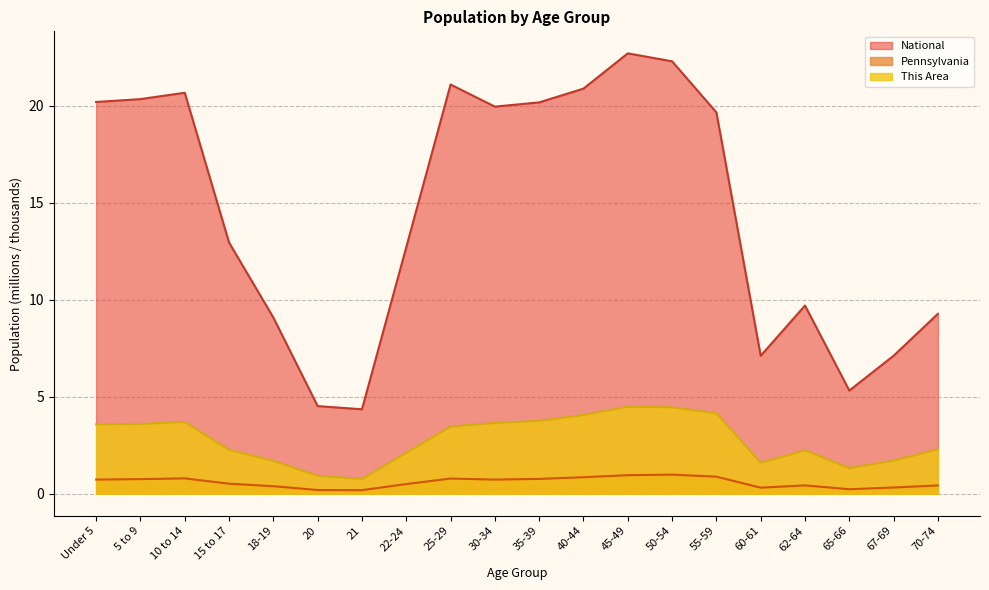

What are all the series names shown in the legend?

National, Pennsylvania, This Area